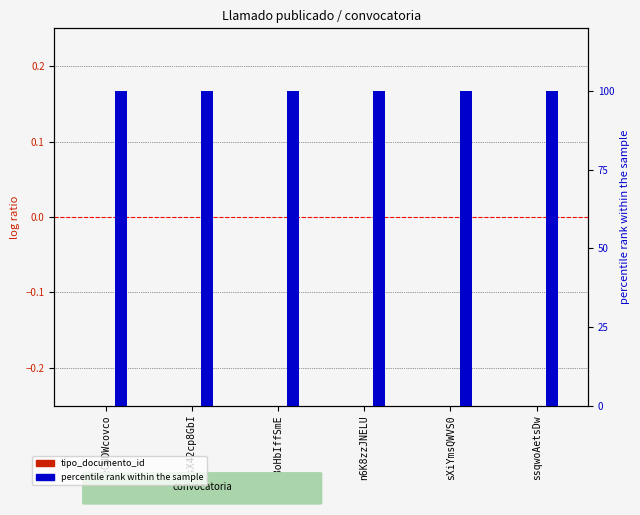

How many series are shown in this chart?

2